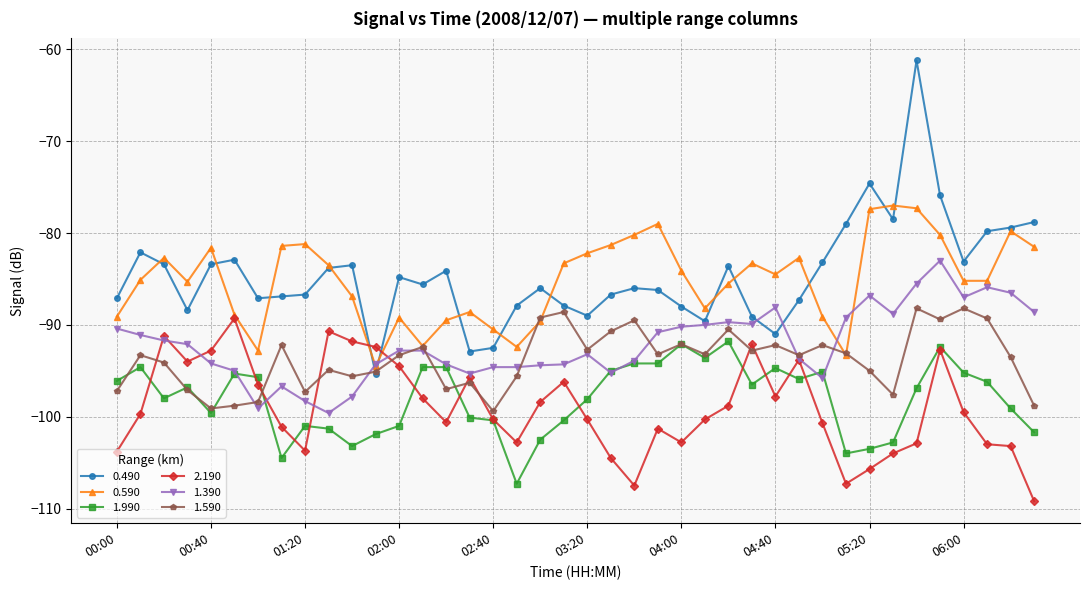

What is the minimum value shown in the chart?

-109.2